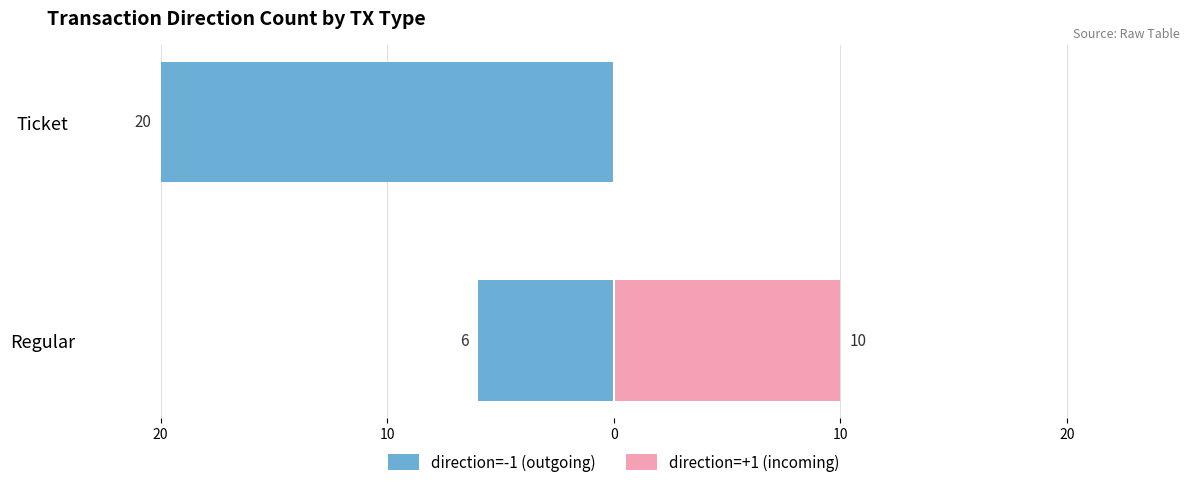

Between Regular and Ticket, which is larger?

Regular